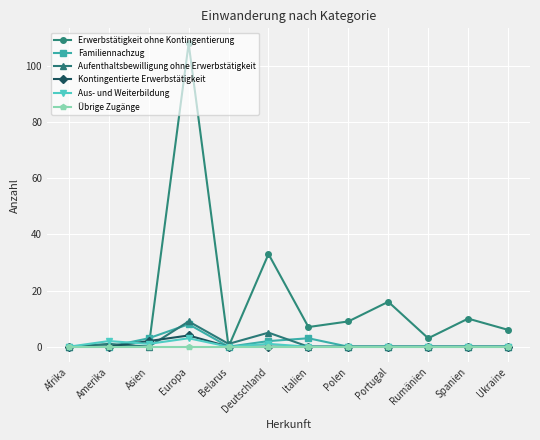

The value of Erwerbstätigkeit ohne Kontingentierung at Europa is 71. True or false?

False